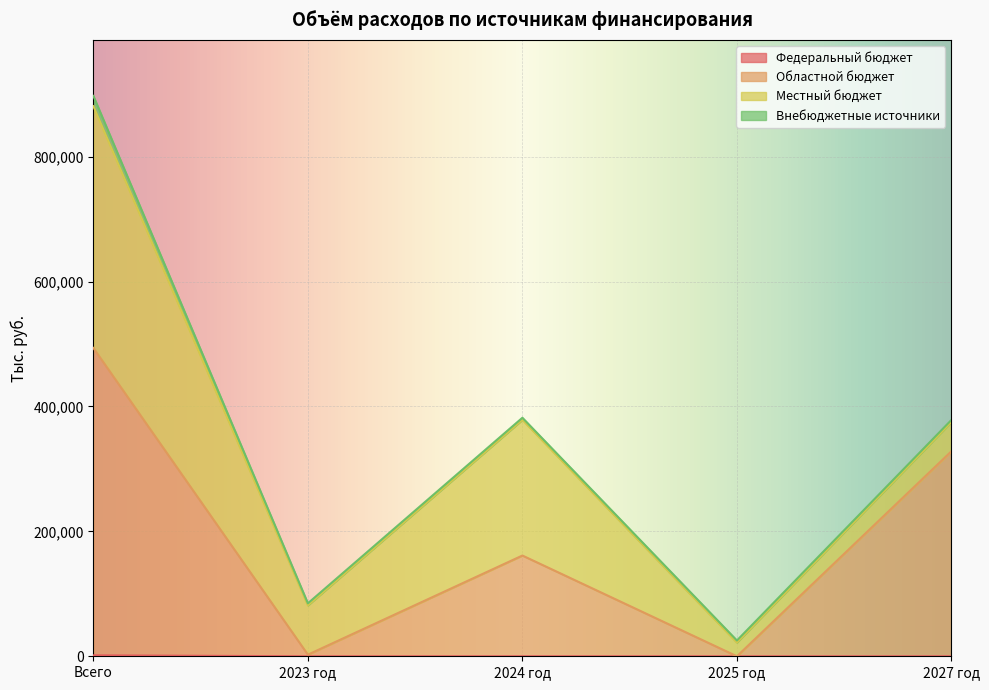

True or false: Областной бюджет has more than 2 points higher than both neighbors.

False